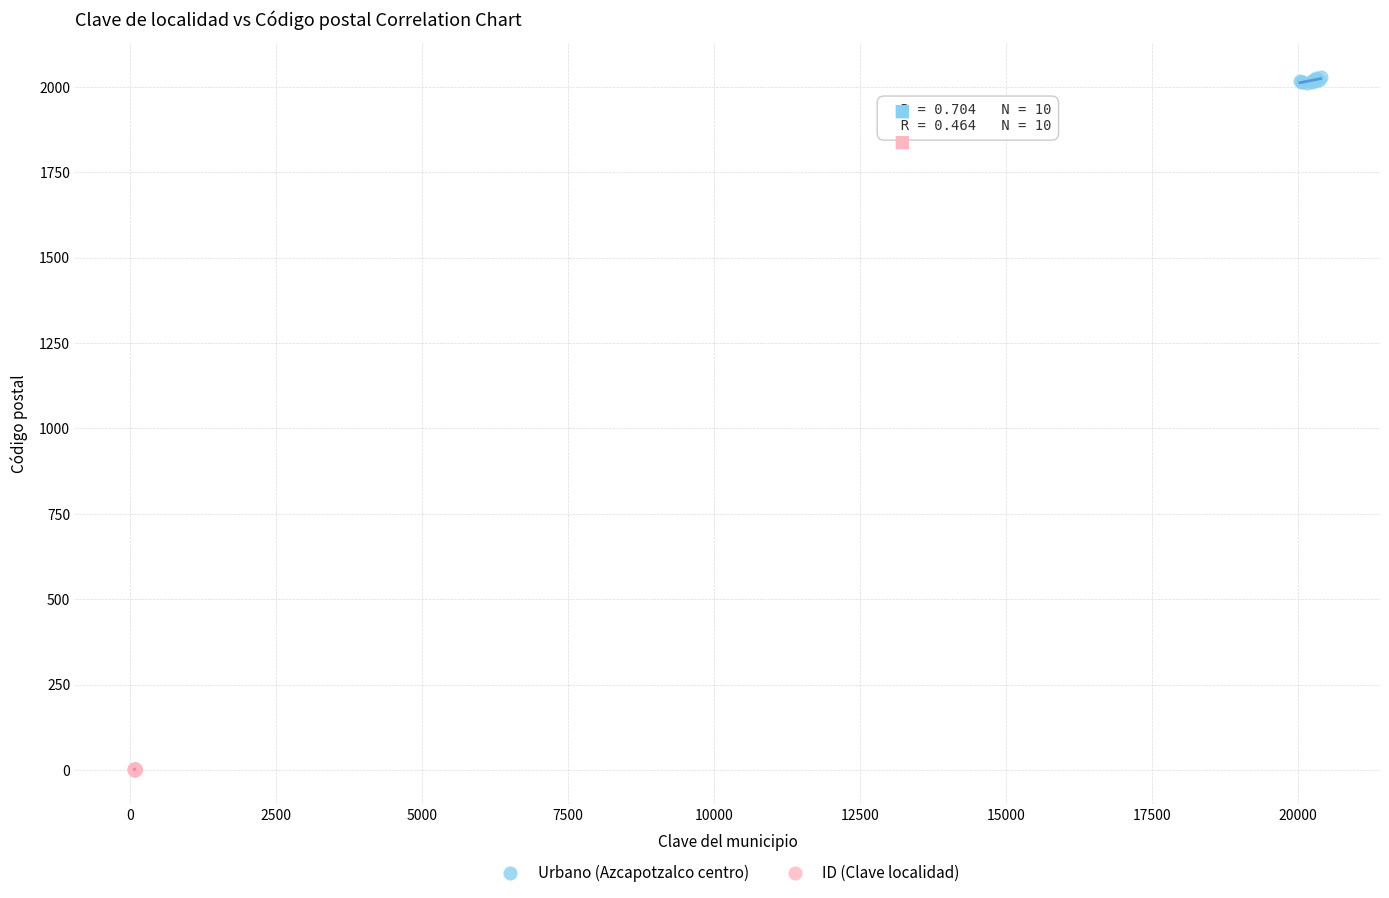

What are all the series names shown in the legend?

Urbano (Azcapotzalco centro), ID (Clave localidad)